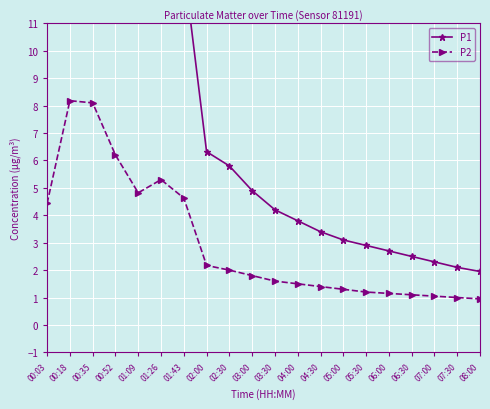

What is the difference between the P1 values at 06:00 and 08:00?

0.8